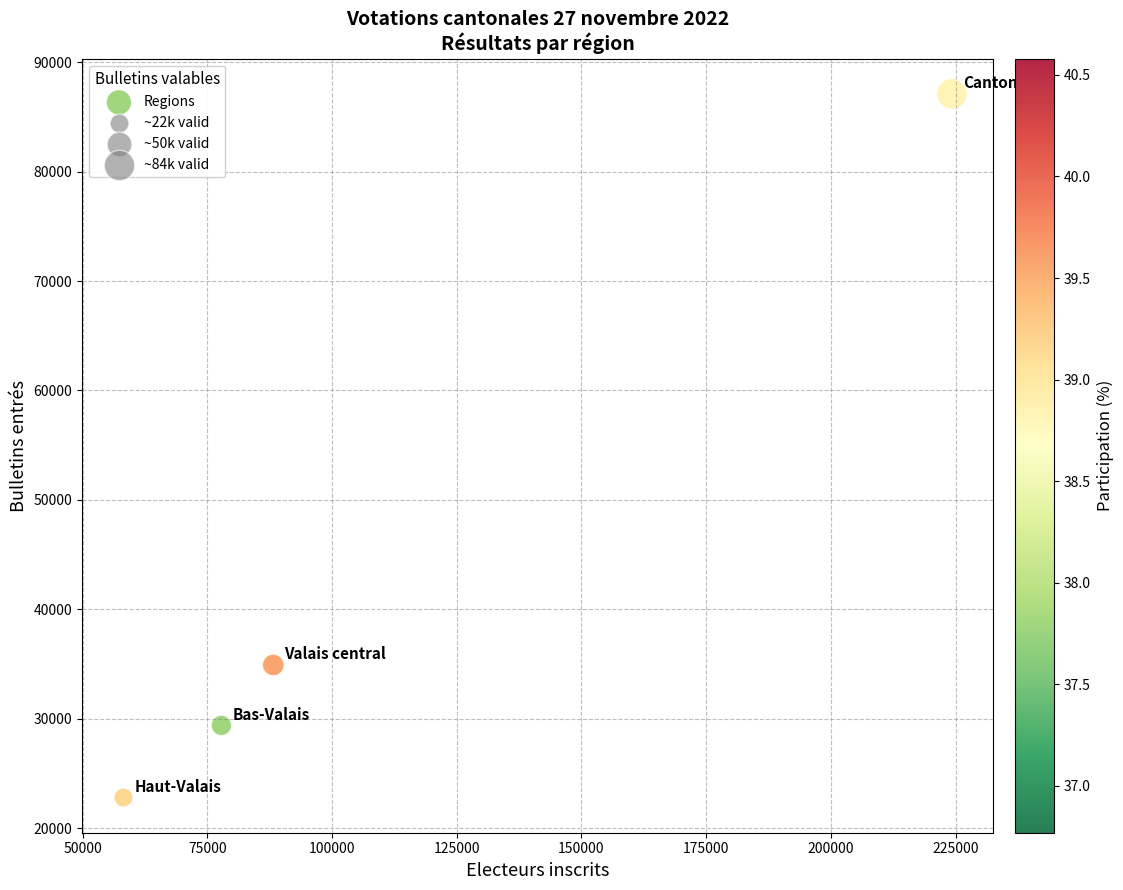

What is the average X value?

112125